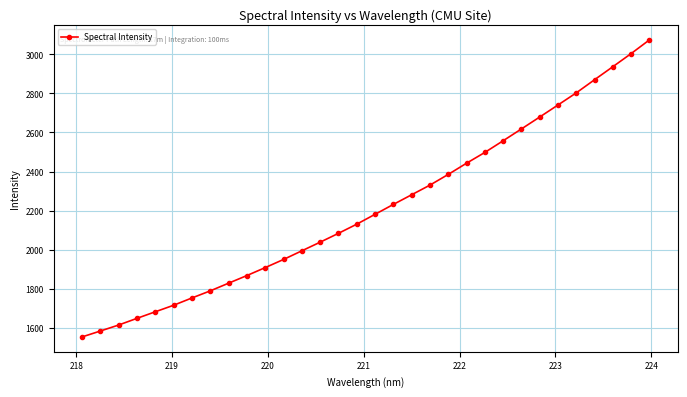

What is the sum of all values?

70769.8